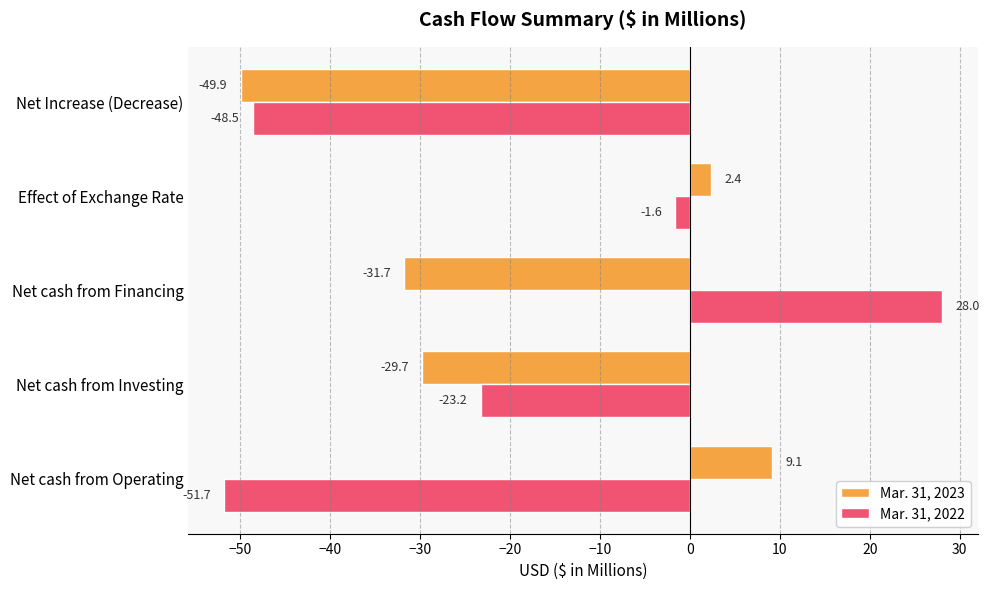

Count the number of data series in this chart.

2